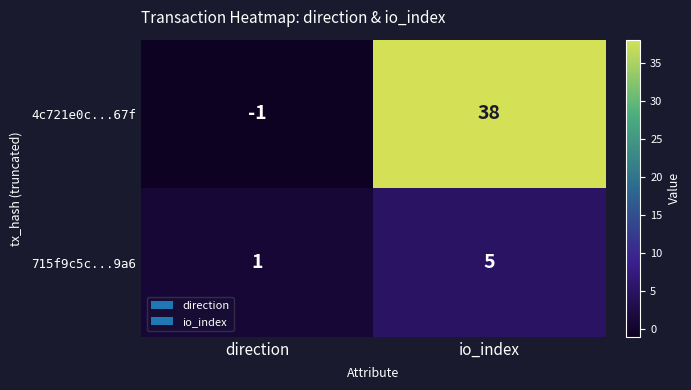

The value of 715f9c5c...9a6 at io_index is 2. True or false?

False